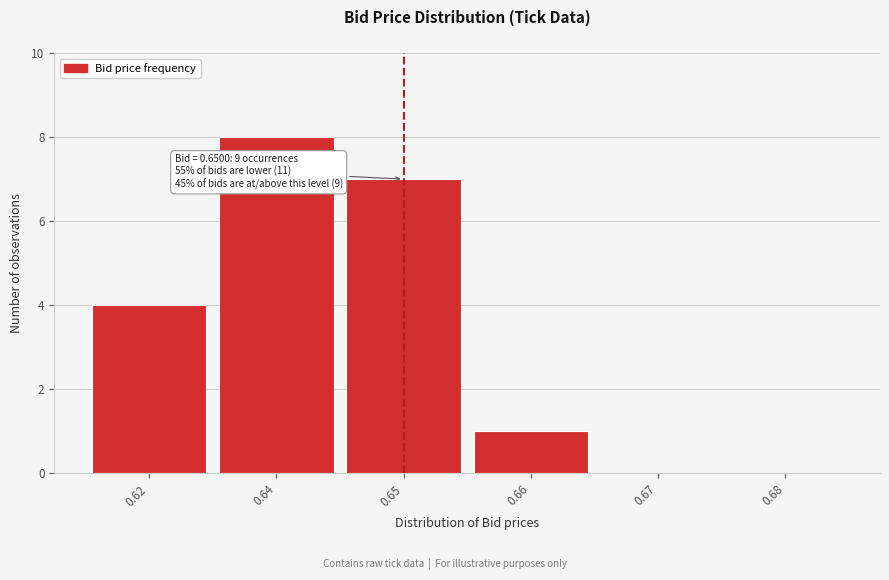

Reading right to left, transcribe all the data shown in this chart.

0.68=0	0.67=0	0.66=1	0.65=7	0.64=8	0.62=4